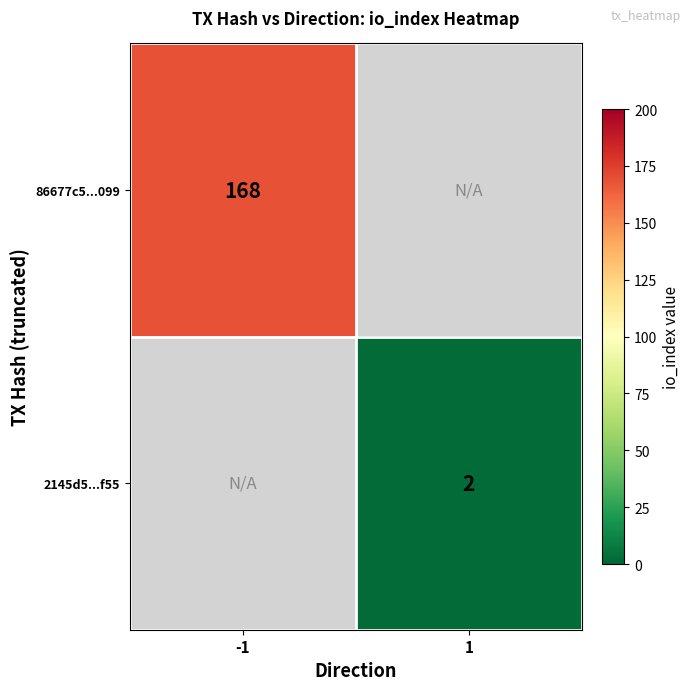

The value of 86677c5...099 at -1 is 290.2. True or false?

False